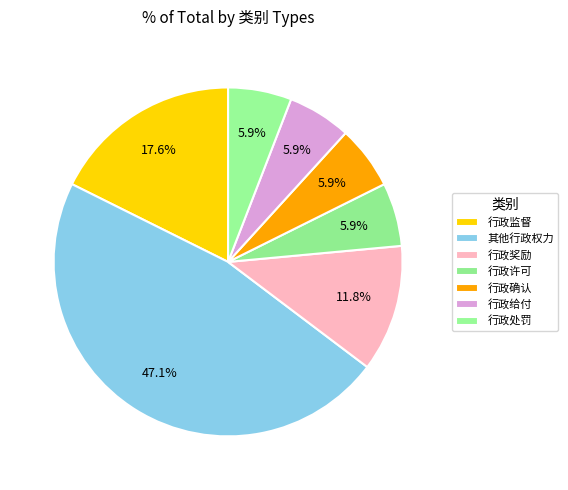

Approximately how many times larger is the value at 其他行政权力 compared to 行政处罚?

8.0